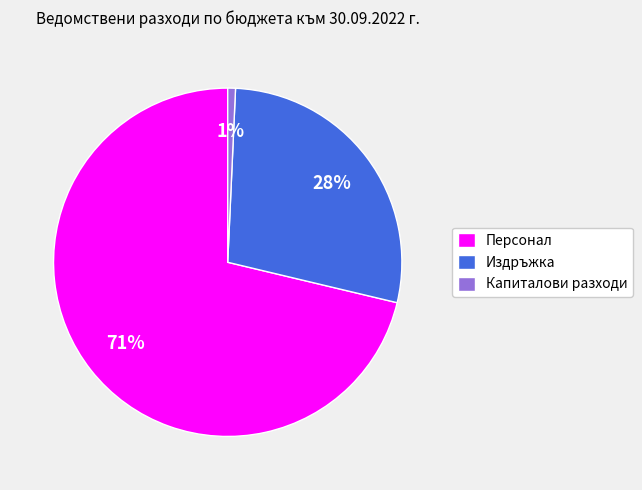

Combined, do Персонал and Издръжка account for over 50%?

Yes